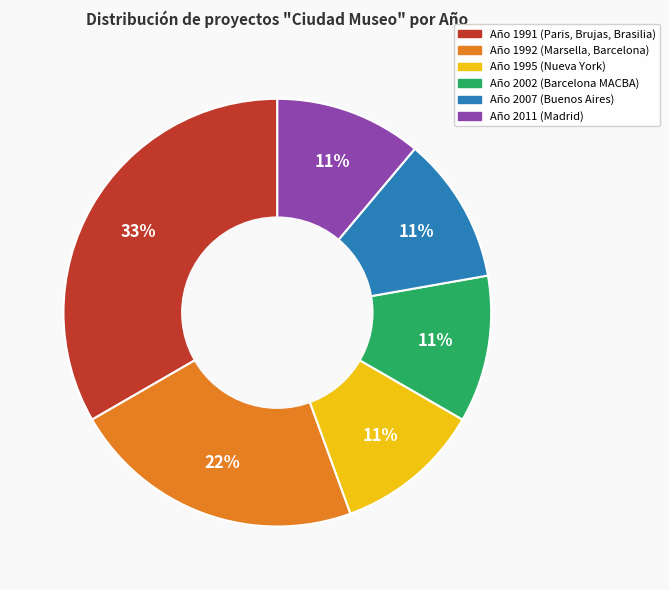

To the nearest percent, what is the difference between the largest and smallest slice percentages?

22%